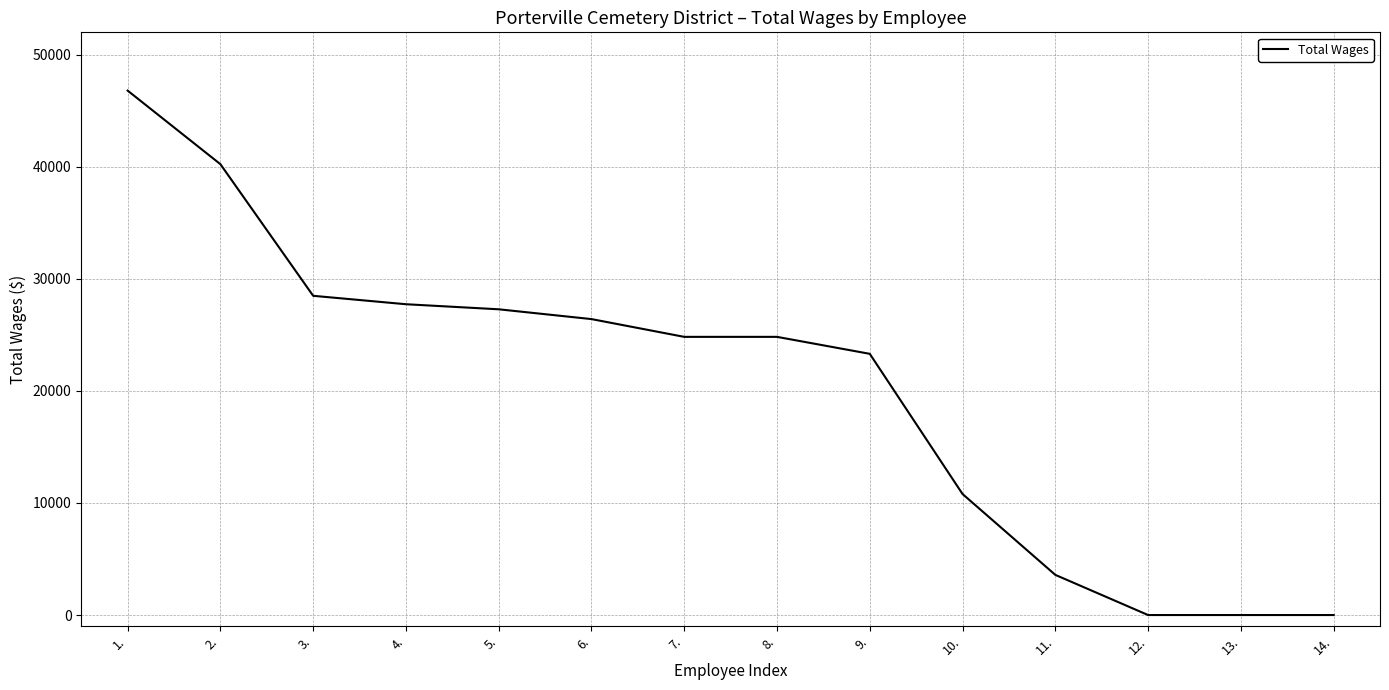

What is the sum of the values at 3. and 13.?

28488